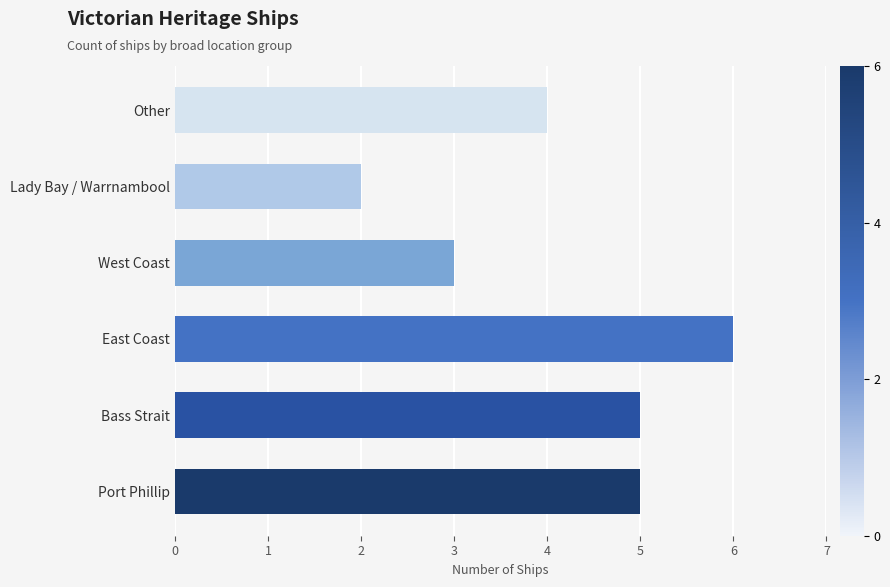

What is the ratio of the value at Other to the value at Lady Bay / Warrnambool?

2.0